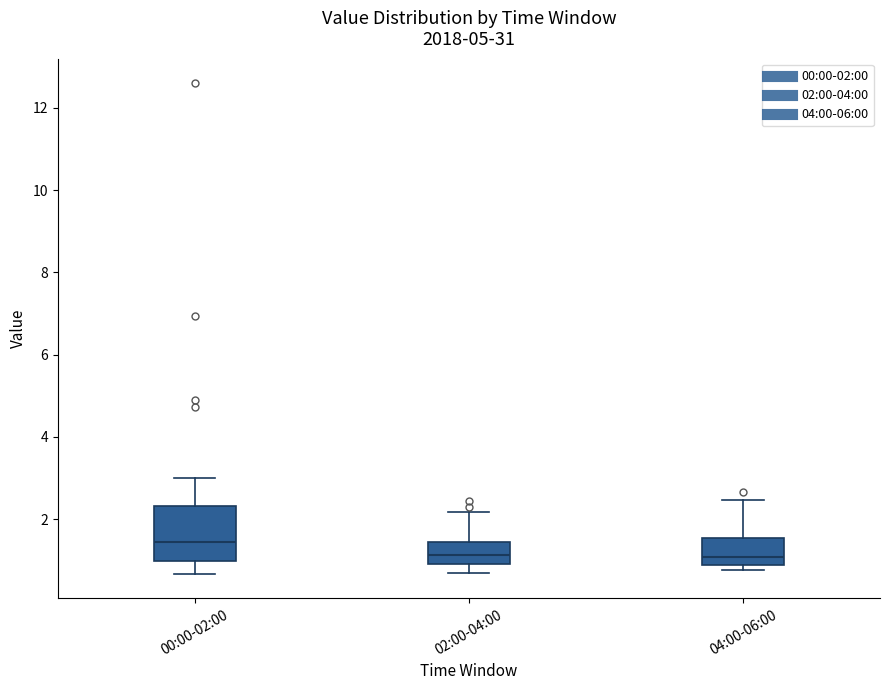

Where is the lower edge of the box for 00:00-02:00 on the y-axis? The values are not printed on the chart, so give them approximately, as read against the axis.

1.0